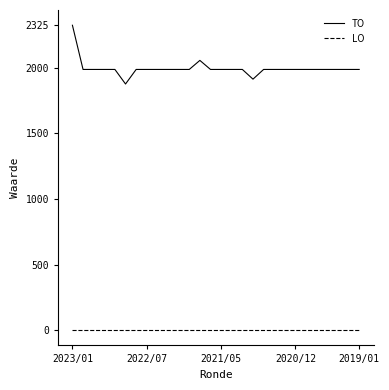

List the series in order of their overall mean, lowest first.

LO, TO